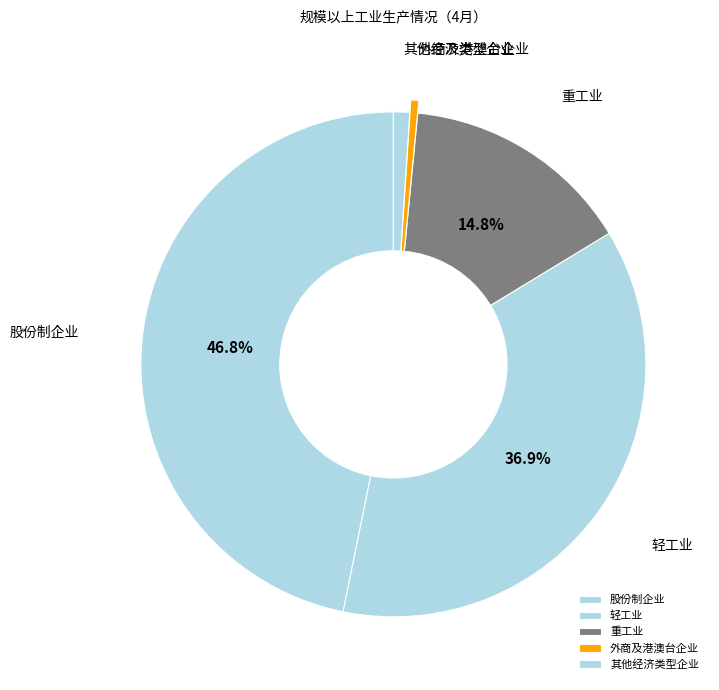

What is the ratio of the value at 重工业 to the value at 股份制企业?

0.3